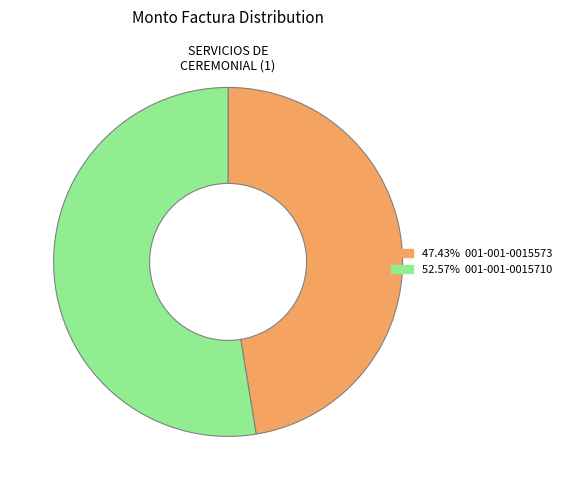

Is there a majority slice in this chart?

Yes